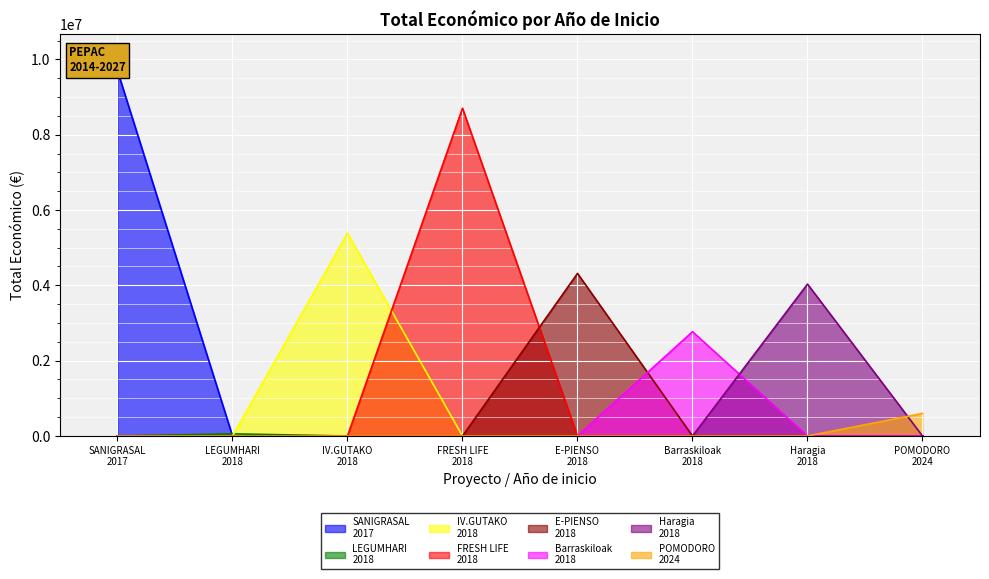

What is the ratio of the value at 2018 to the value at 2018?

0.6